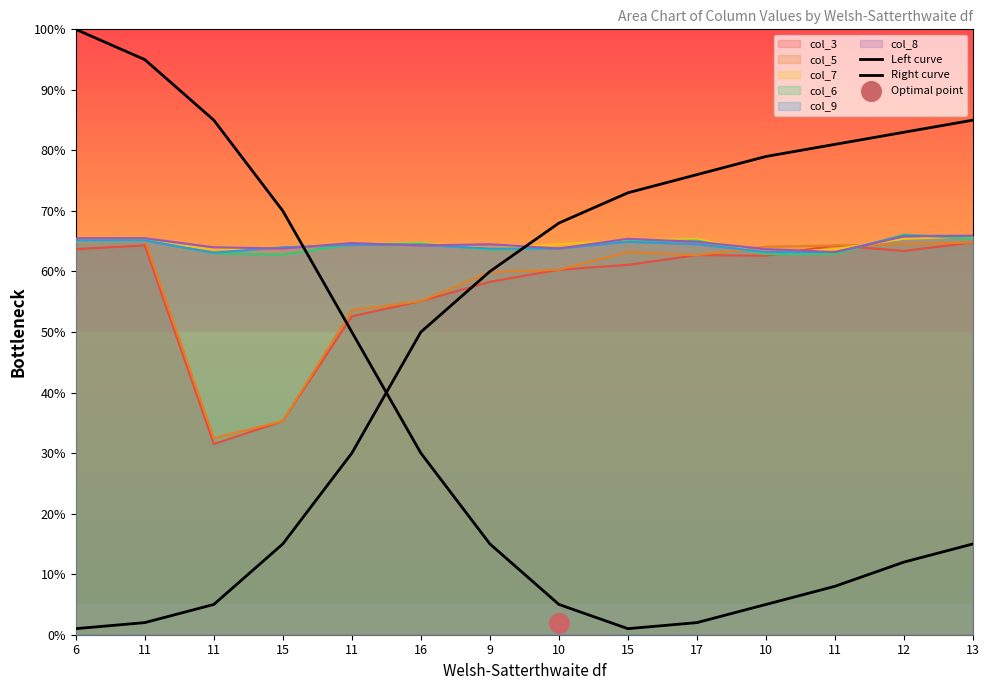

Which series contains the lowest Y value?

Left curve